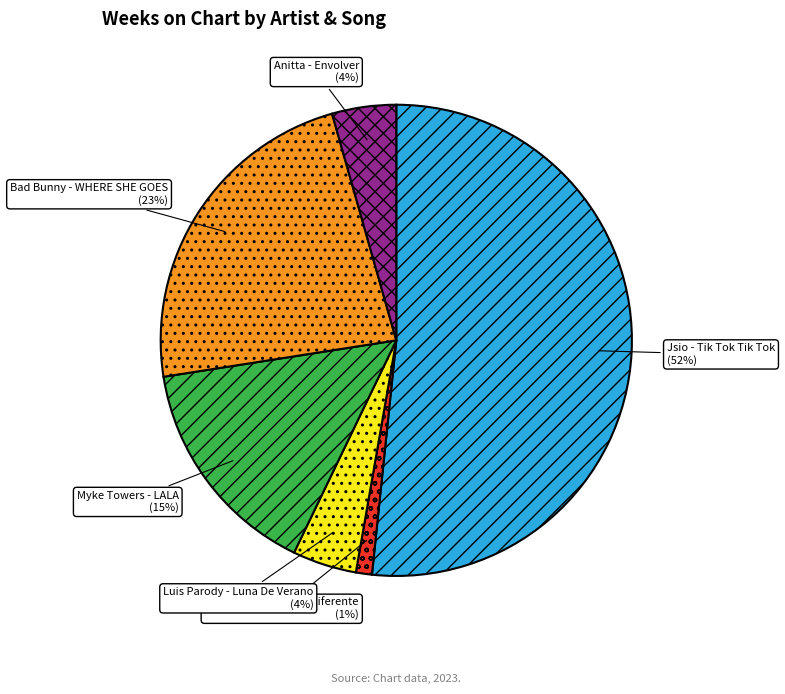

What percentage is the Anitta - Envolver slice, to the nearest percent?

4%